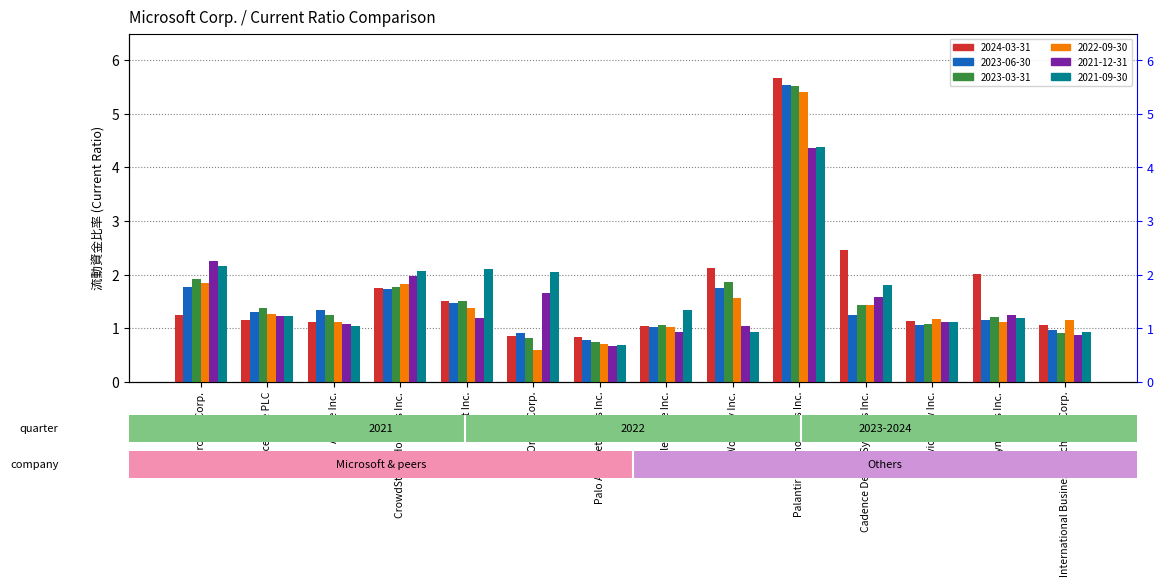

How many bars are there in total?

84